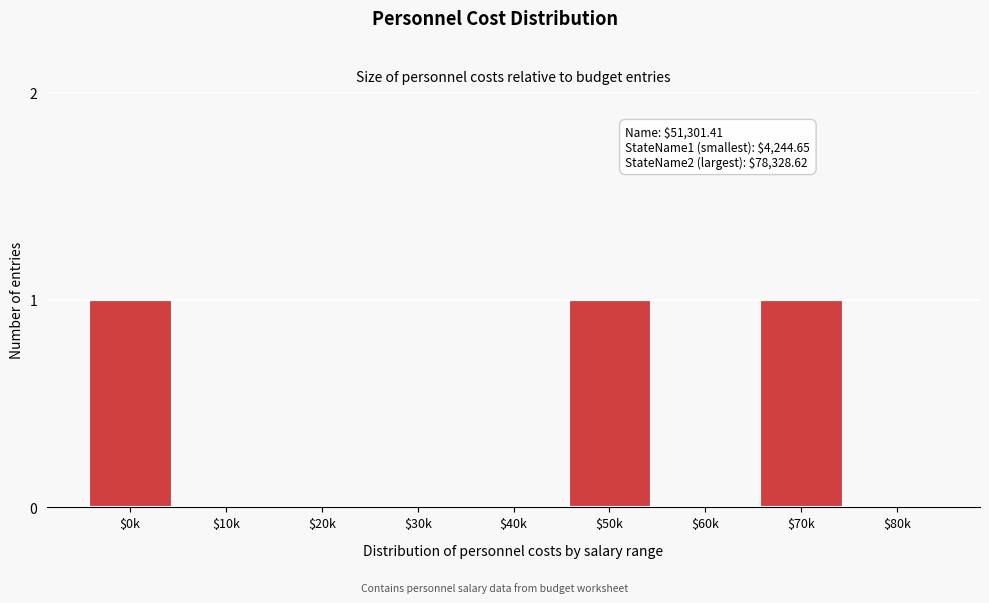

The value at $60k is 1. True or false?

False